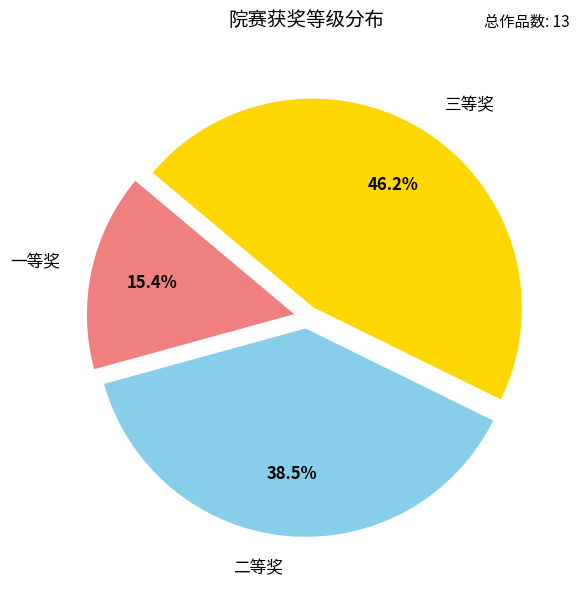

What is the largest slice in the pie chart?

三等奖